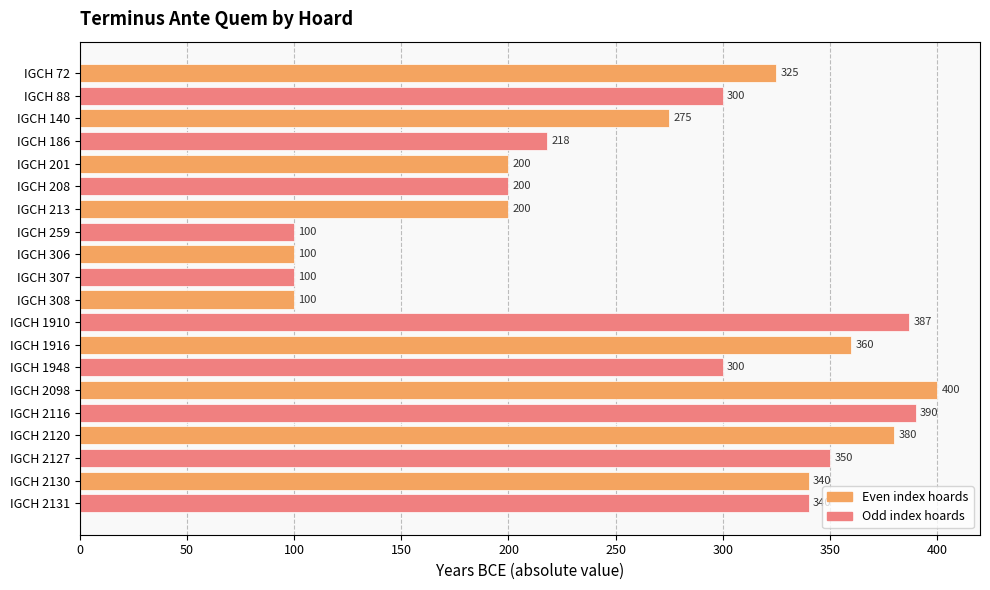

Count the number of data series in this chart.

1